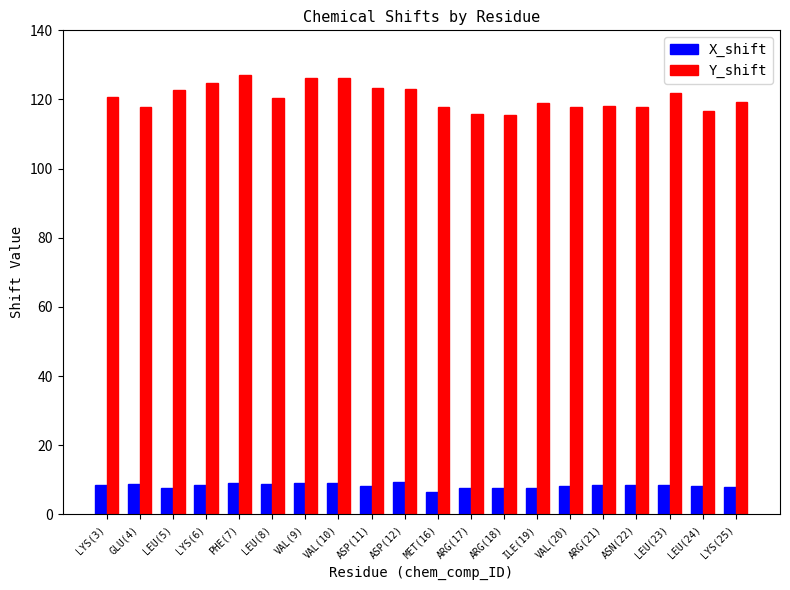

The value of Y_shift at ASP(12) is 122.9. True or false?

True